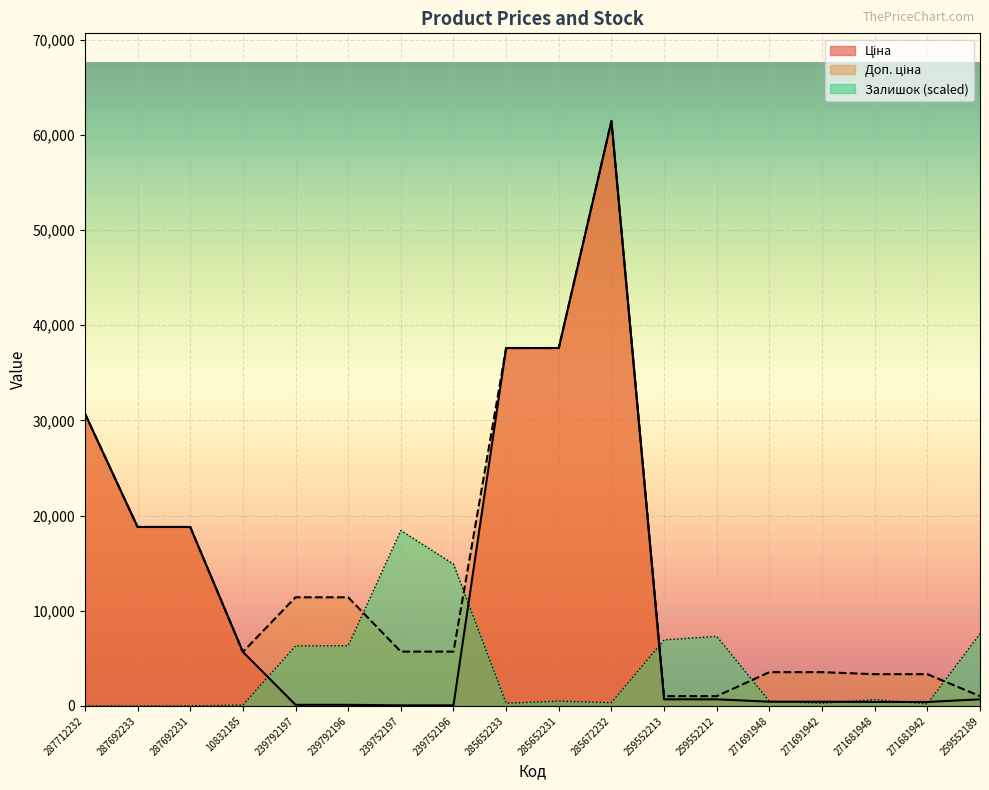

Which label corresponds to the largest value in the chart?

285672232